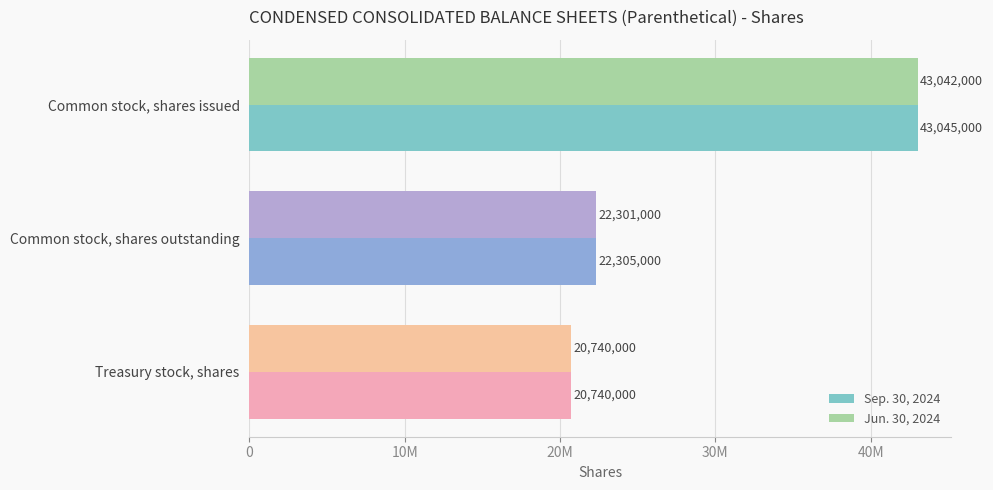

List the series in order of their overall mean, highest first.

Sep. 30, 2024, Jun. 30, 2024